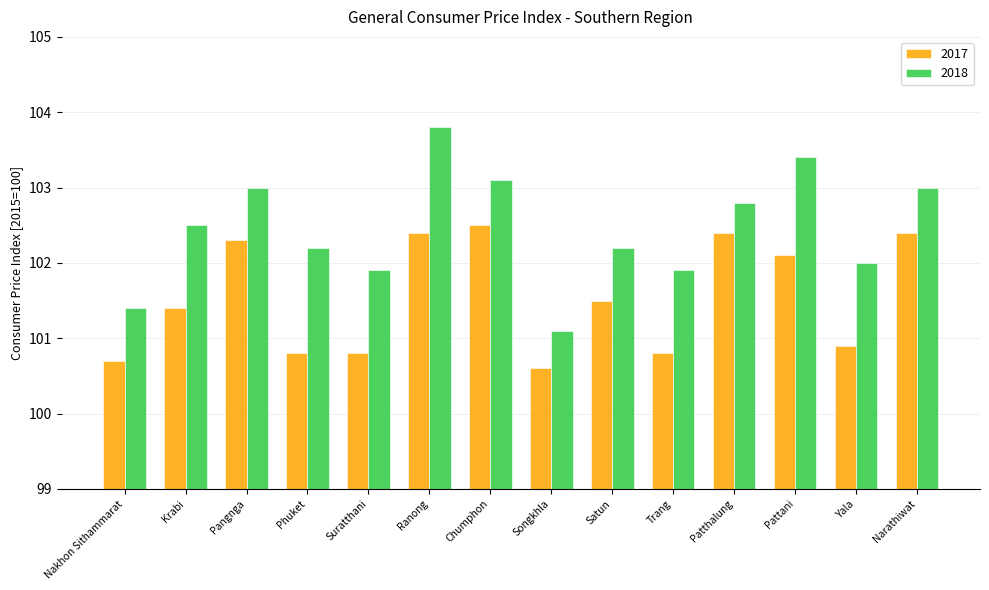

How many values in the 2017 series exceed 101?

8